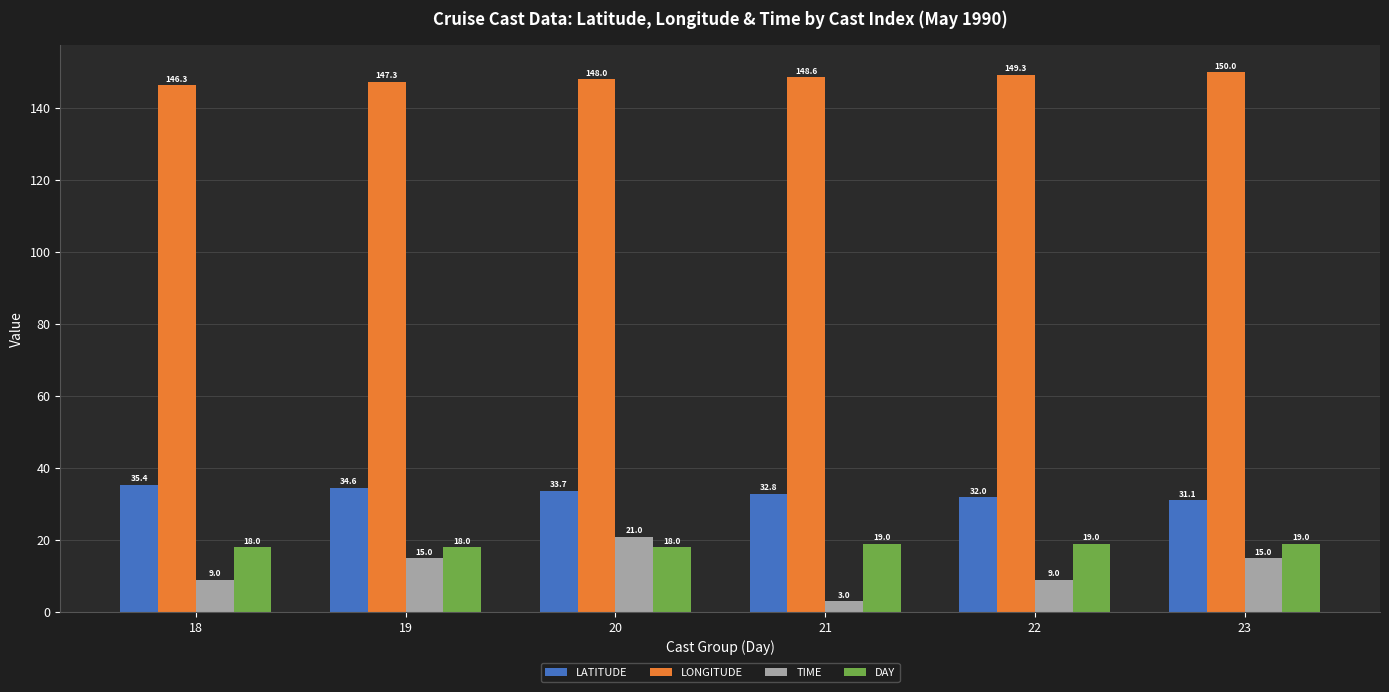

Count the DAY values in the range 18 to 19.

6